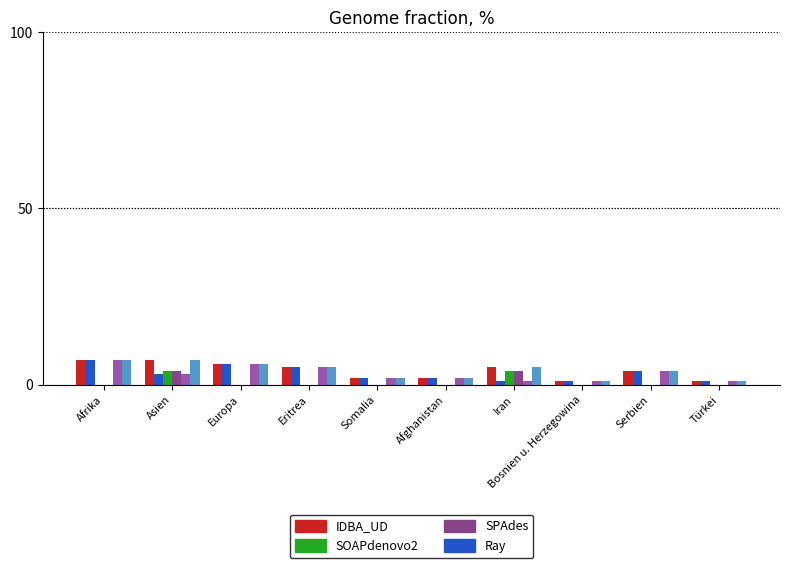

What is the total value across all series at Europa?

24